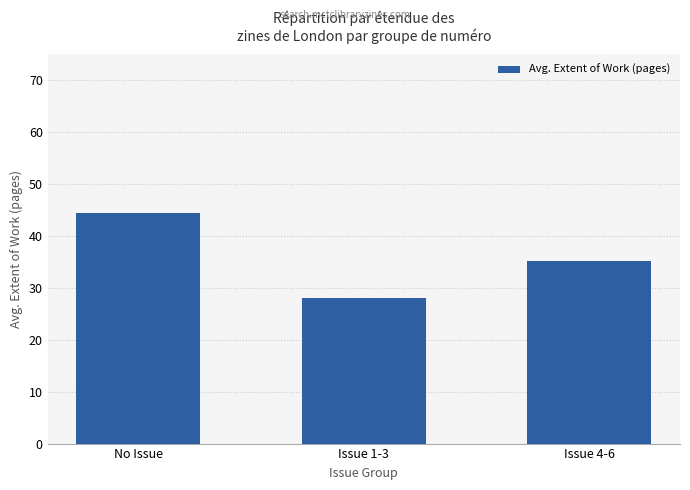

List the labels in order of value, smallest first.

Issue 1-3, Issue 4-6, No Issue